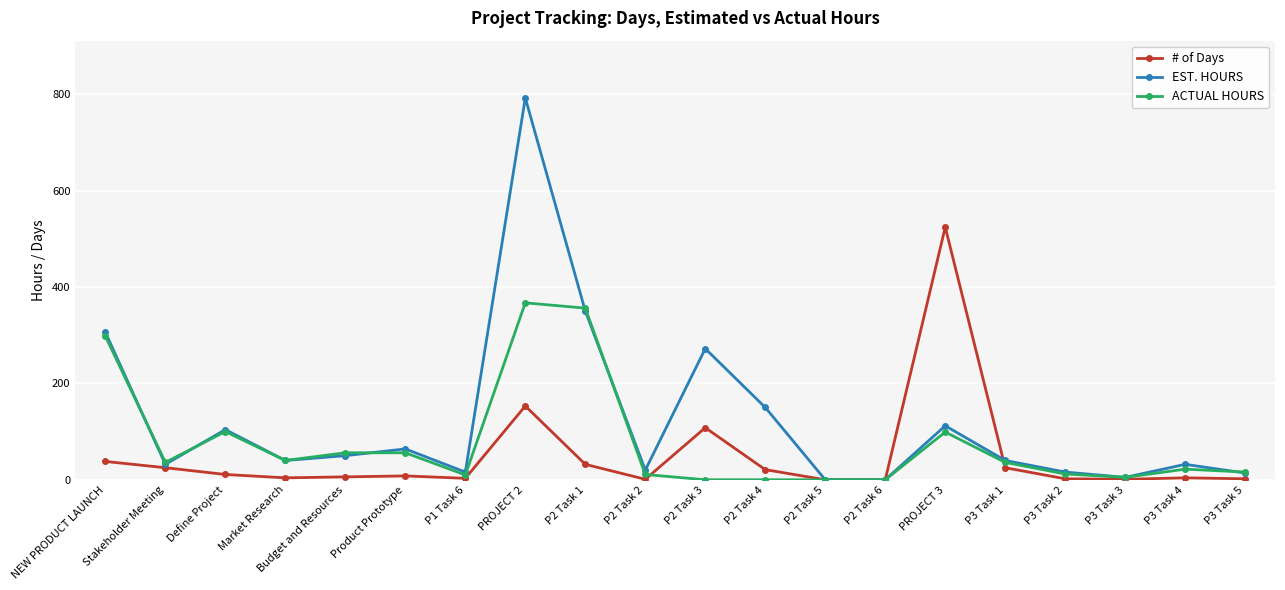

What is the sum of the ACTUAL HOURS values at Budget and Resources and Stakeholder Meeting?

92